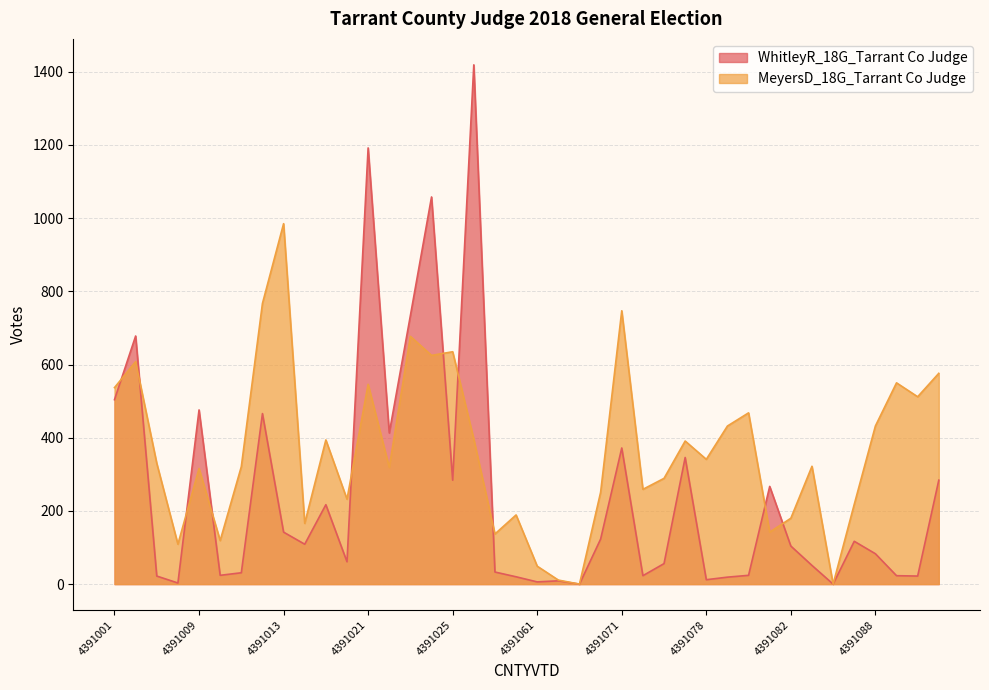

Which category has the lowest value across all series?

4391064